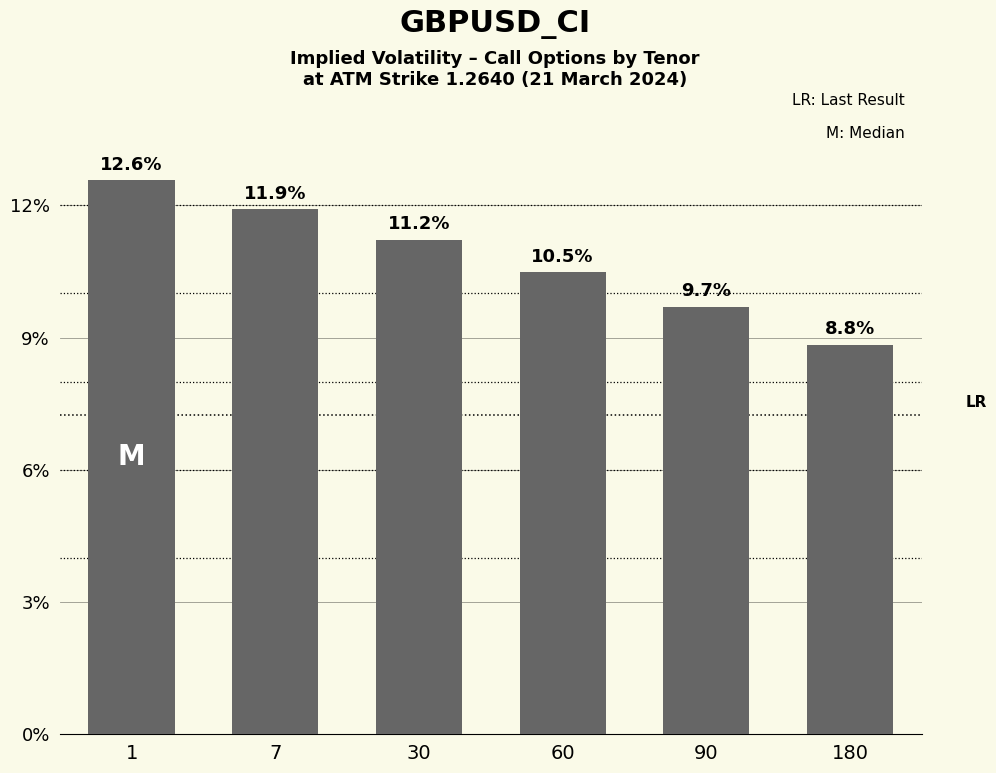

At which category does the chart reach its minimum across all series?

180